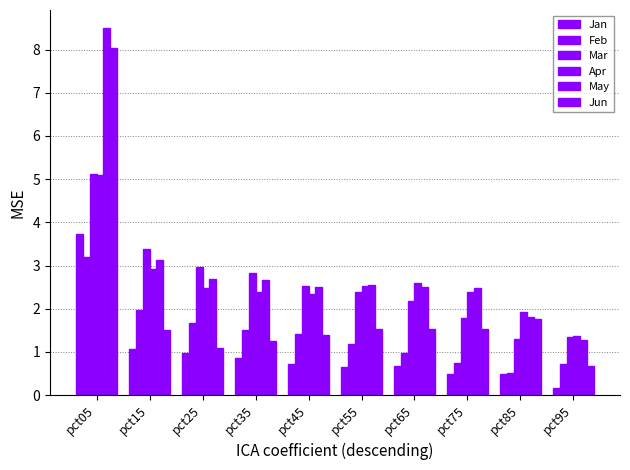

How many values in the Jun series are below 1?

1